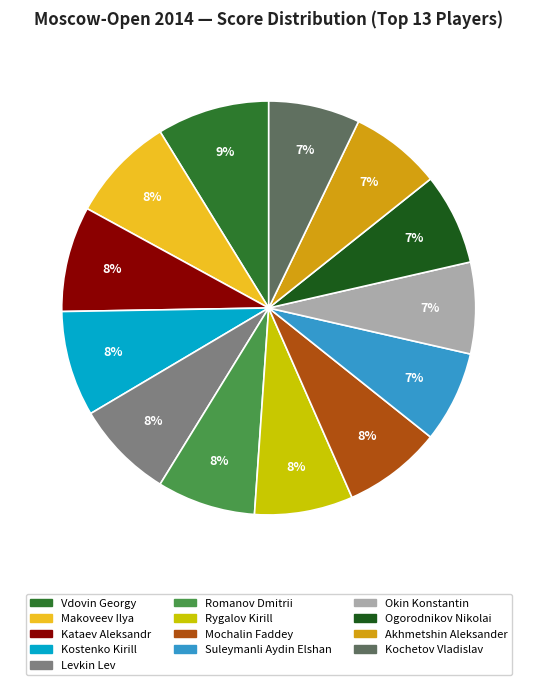

Count the number of slices in the pie.

13